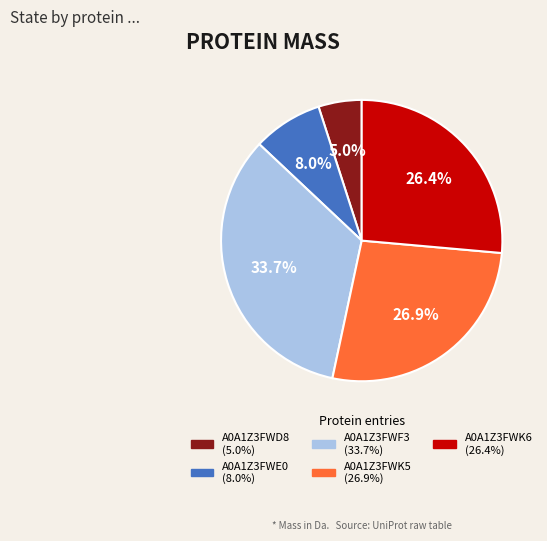

Does A0A1Z3FWK6 account for over 50% of the chart?

No